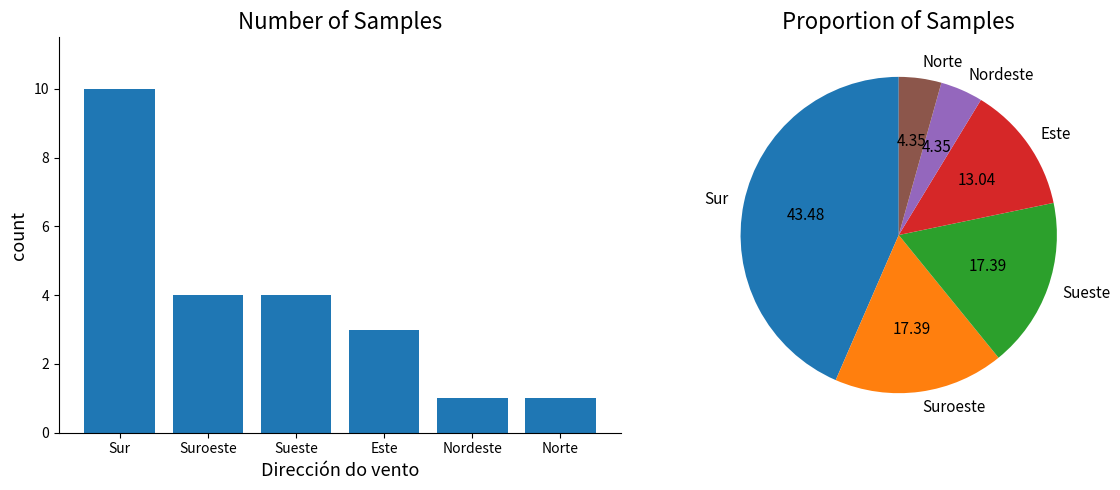

What is the value of the 4th bar from the left?

3